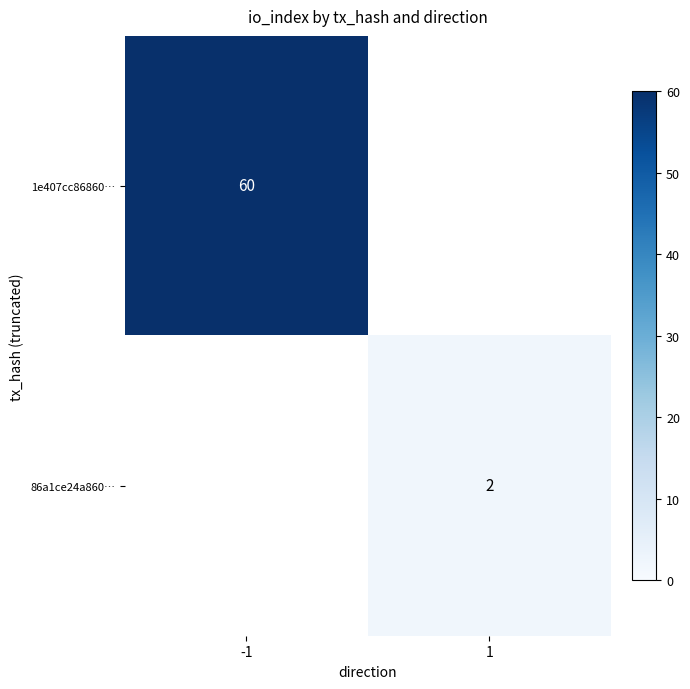

Is the value of 1e407cc86860… at -1 greater than the value of 86a1ce24a860… at 1?

Yes